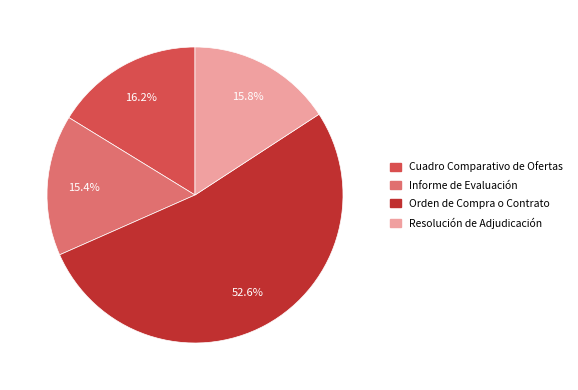

Approximately how many times larger is the value at Cuadro Comparativo de Ofertas compared to Resolución de Adjudicación?

1.0